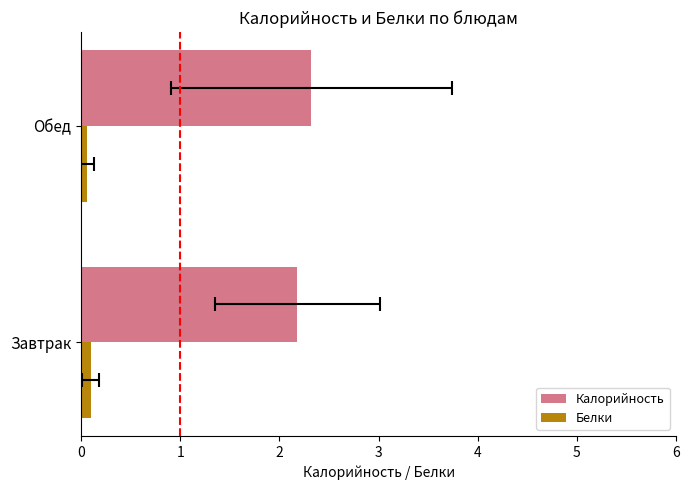

What is the total value across all series at Завтрак?

2.3